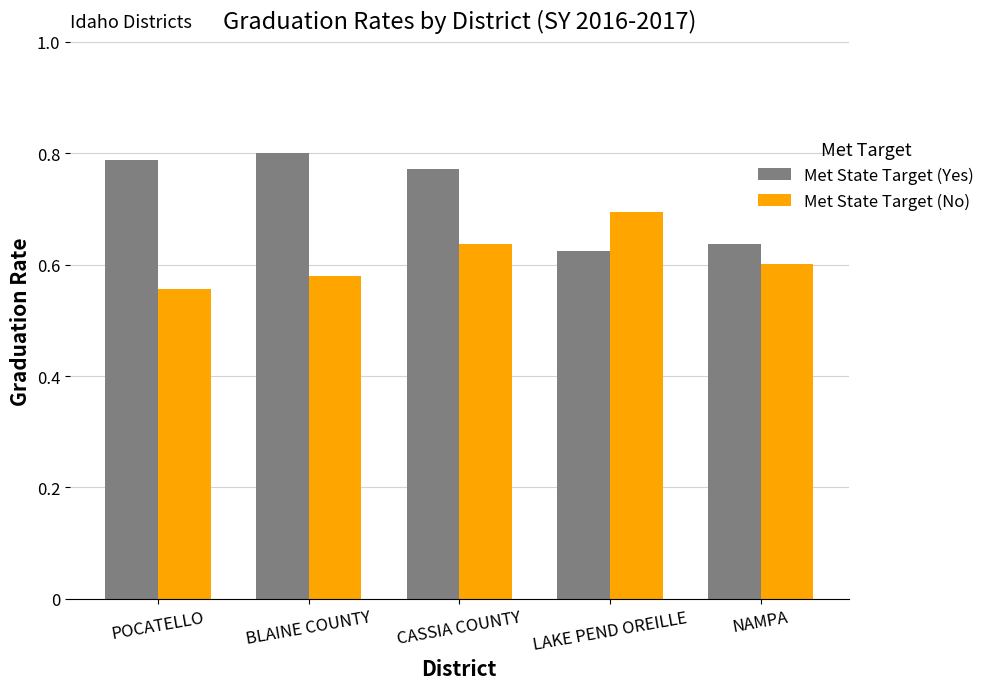

How many bars are there in each group?

2